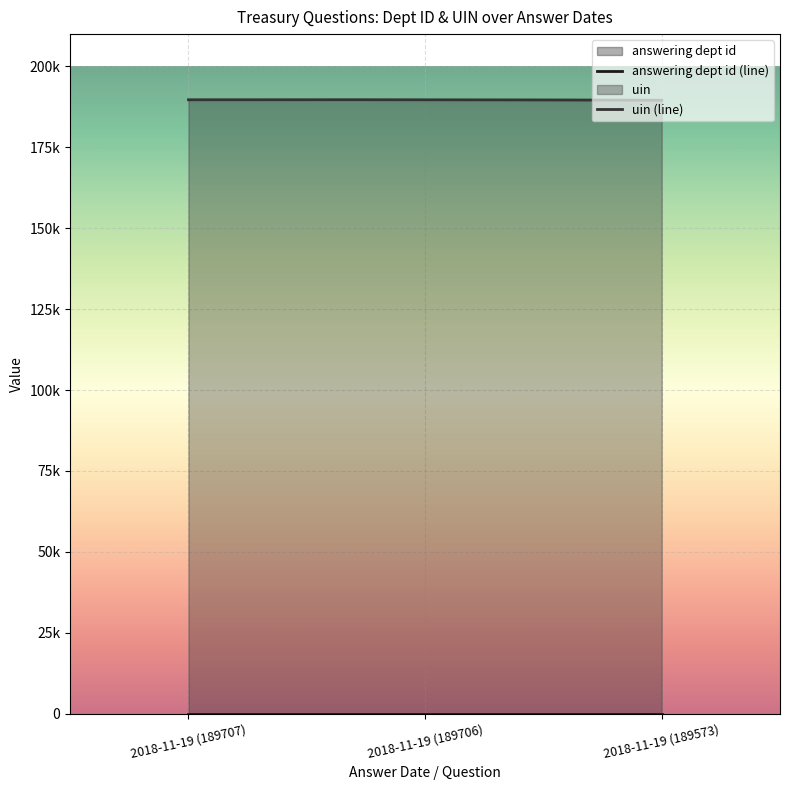

Reading right to left, extract all data points from this chart.

answering dept id: 2018-11-19 (189573)=14	2018-11-19 (189706)=14	2018-11-19 (189707)=14
uin: 2018-11-19 (189573)=189573	2018-11-19 (189706)=189706	2018-11-19 (189707)=189707